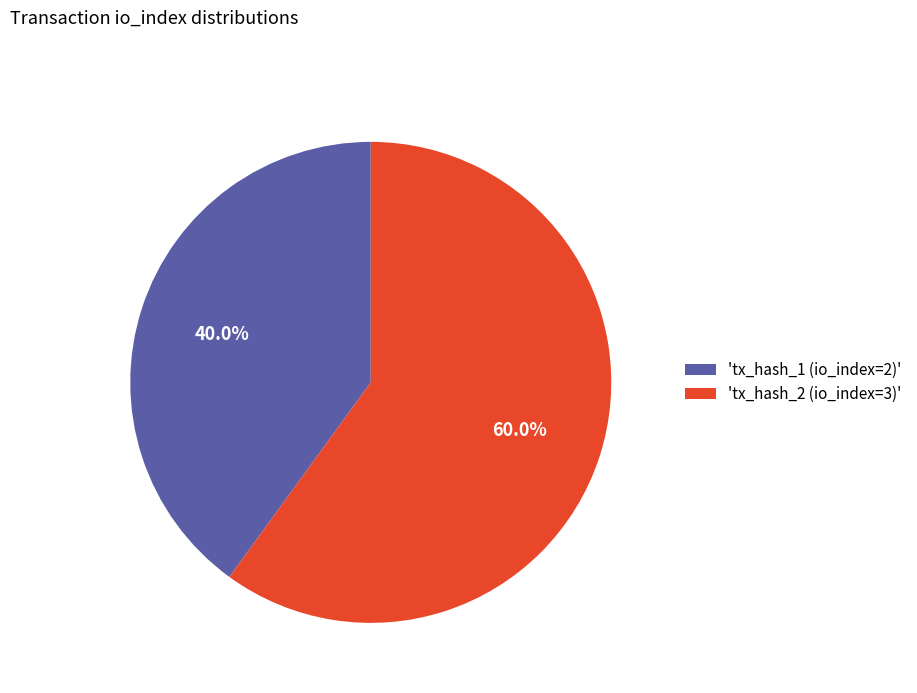

Is there any slice that represents more than half of the pie?

Yes